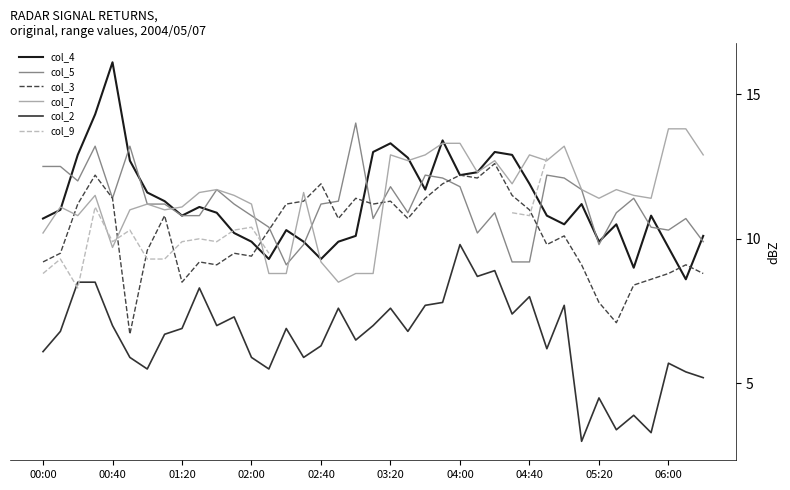

What is the maximum value for col_5?

14.0